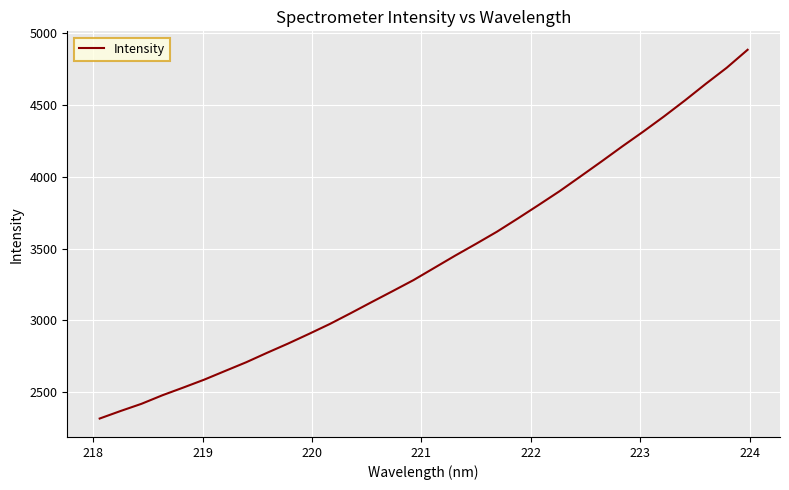

What is the minimum value shown in the chart?

2317.4